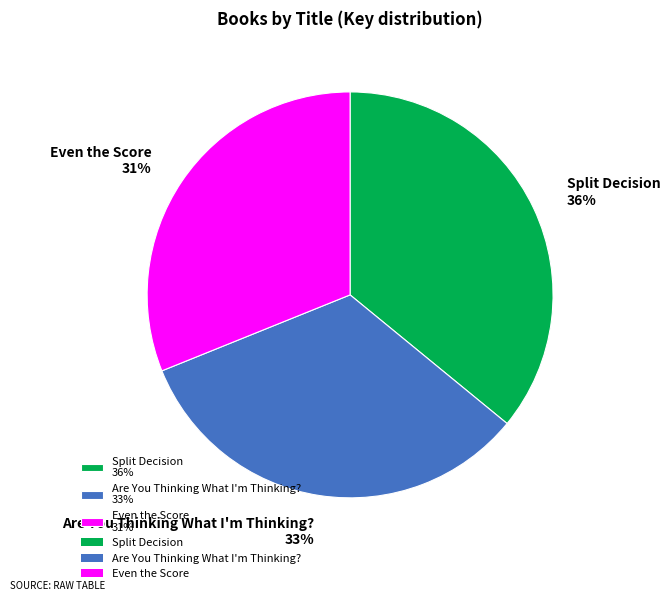

To the nearest percent, what percentage of the pie is Even the Score?

31%